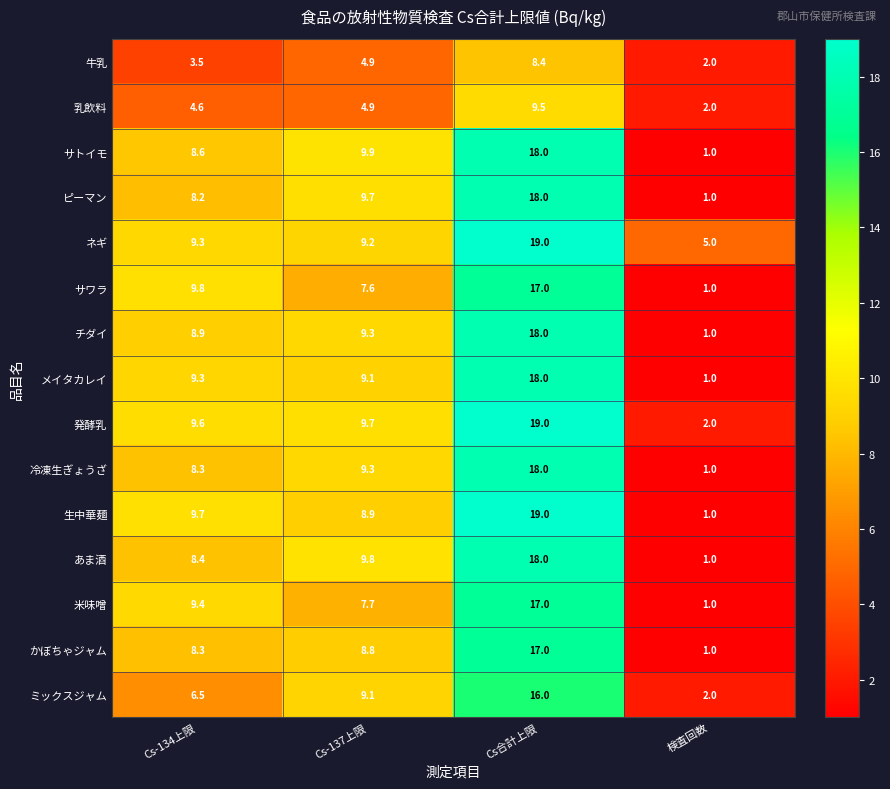

What is the greatest value displayed?

19.0